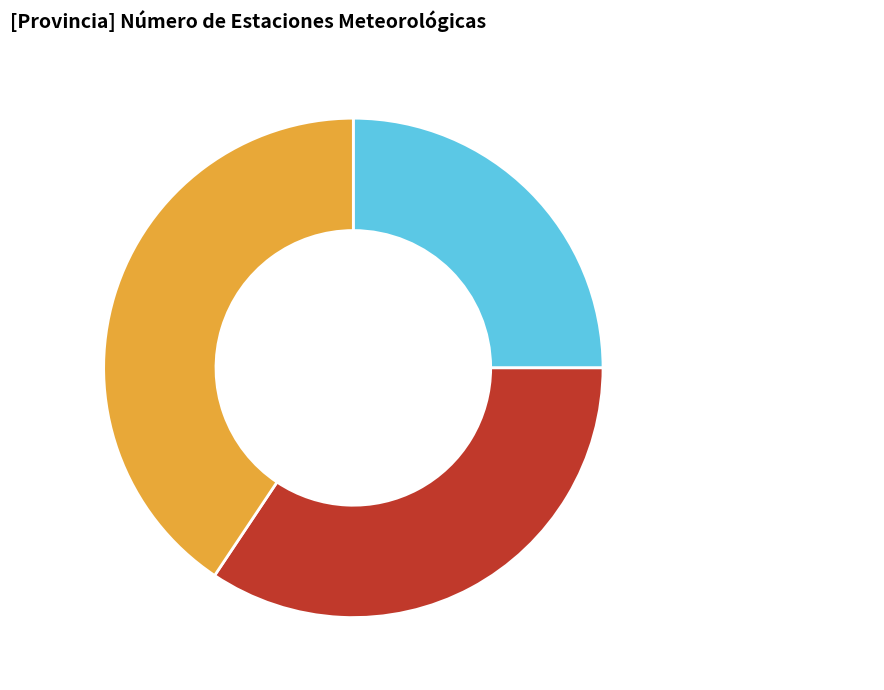

Count the number of slices in the pie.

3